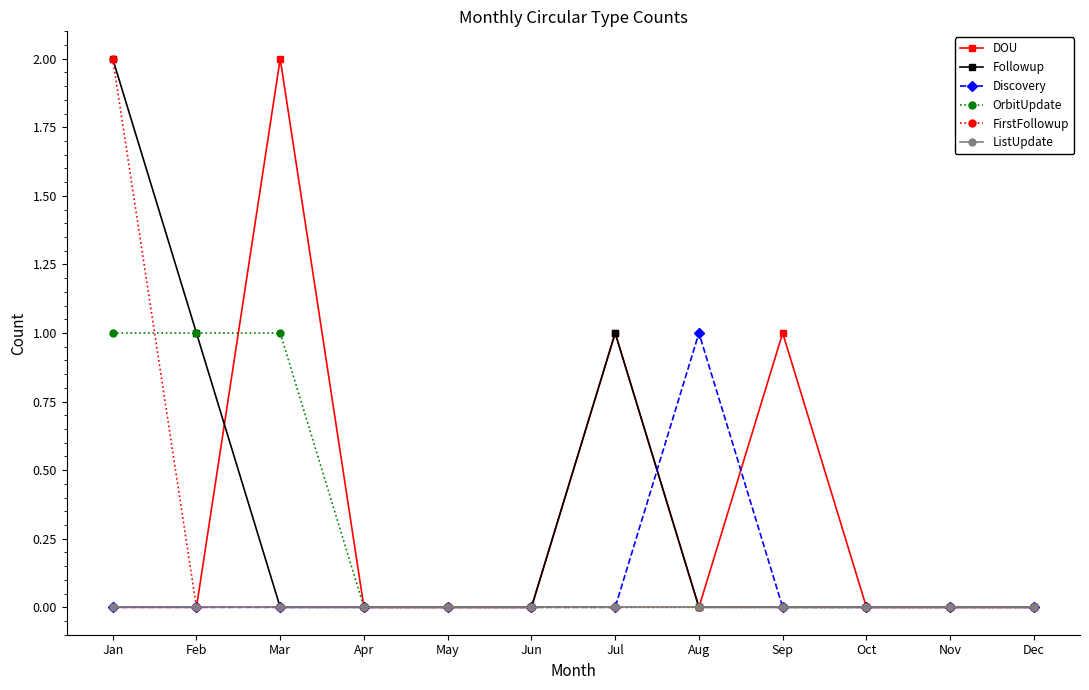

Does the chart have visible grid lines?

No